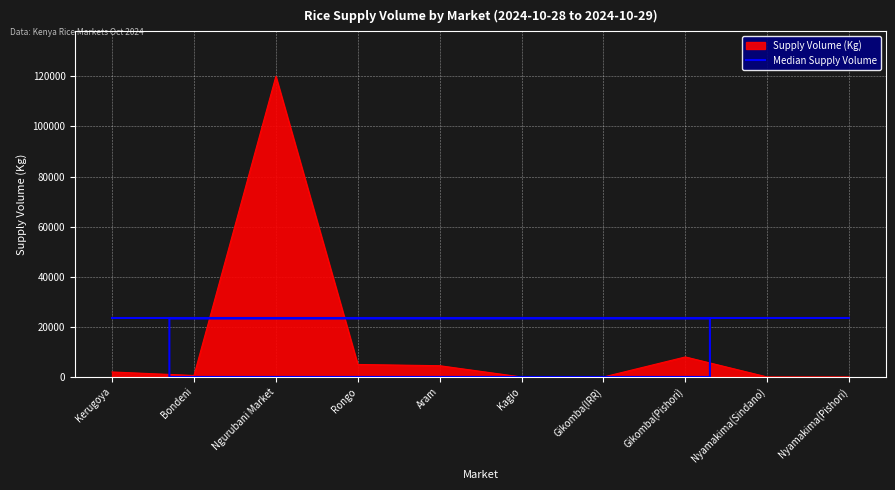

What is the total value across all series at Nyamakima(Sindano)?

23350